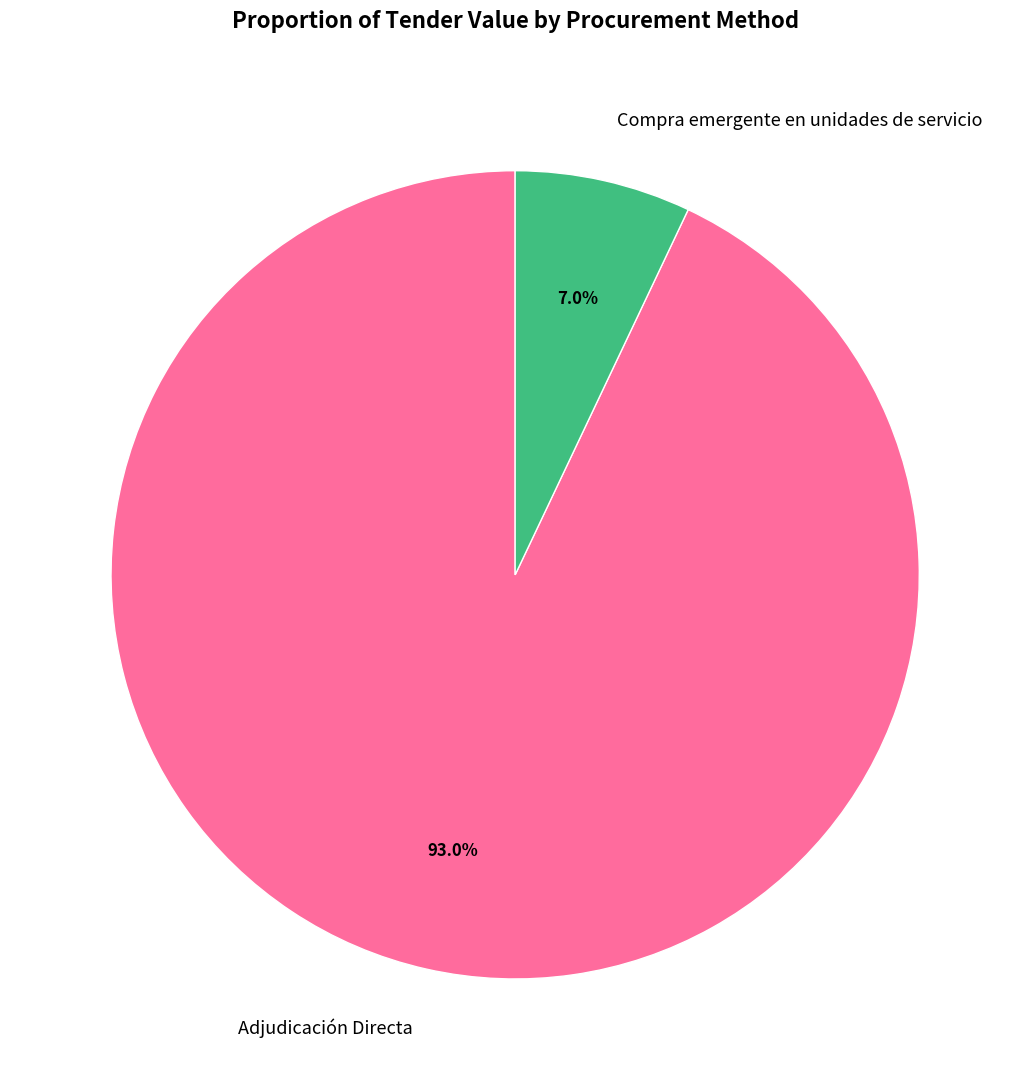

Is there a majority slice in this chart?

Yes